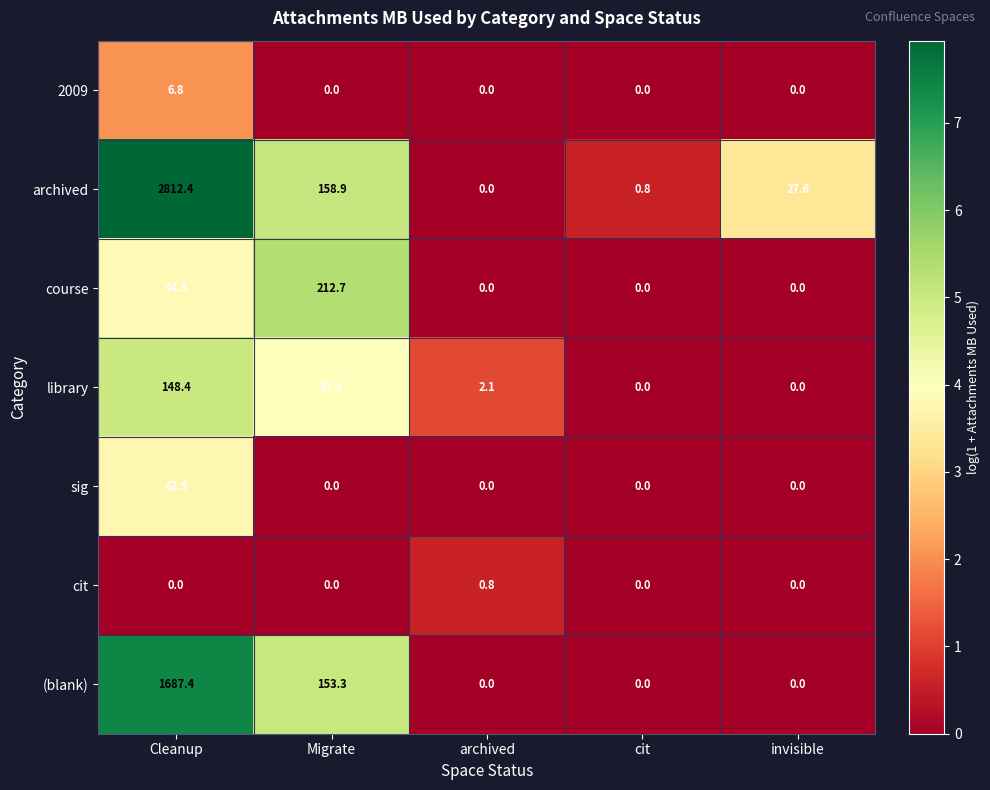

Which series has the largest total across all categories?

archived